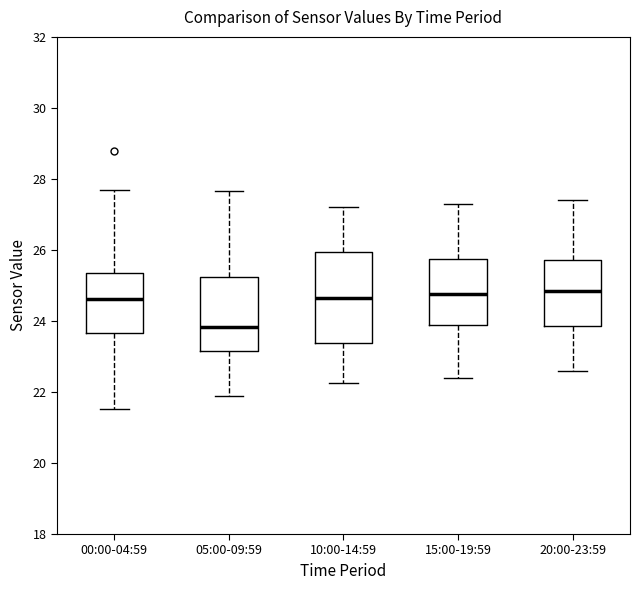

Reading left to right, transcribe this box plot: for each box, give where its median line is, the range the box spans, and where its two whiskers end, as read against the y-axis. The values are not printed on the chart, so give them approximately, as read against the axis.

00:00-04:59: median 24.6, box 23.6 to 25.4, whiskers 21.6 to 27.8
05:00-09:59: median 23.8, box 23.2 to 25.2, whiskers 22.0 to 27.6
10:00-14:59: median 24.6, box 23.4 to 26.0, whiskers 22.2 to 27.2
15:00-19:59: median 24.8, box 23.8 to 25.8, whiskers 22.4 to 27.4
20:00-23:59: median 24.8, box 23.8 to 25.8, whiskers 22.6 to 27.4